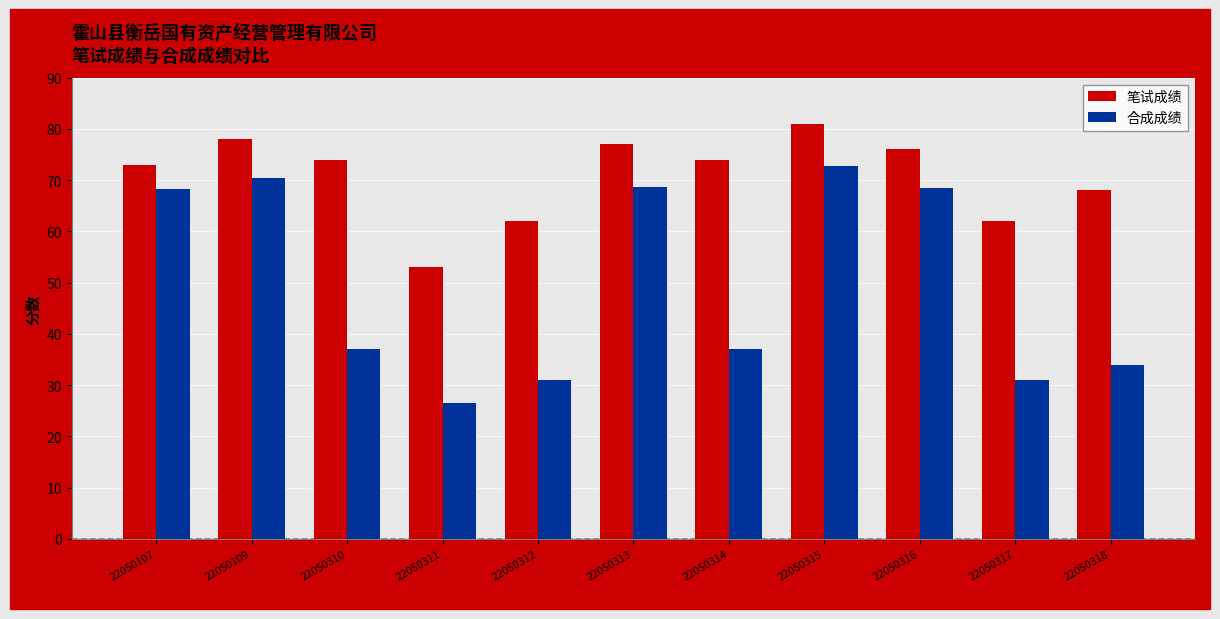

What is the difference between the maximum and minimum values in the 笔试成绩 series?

28.0